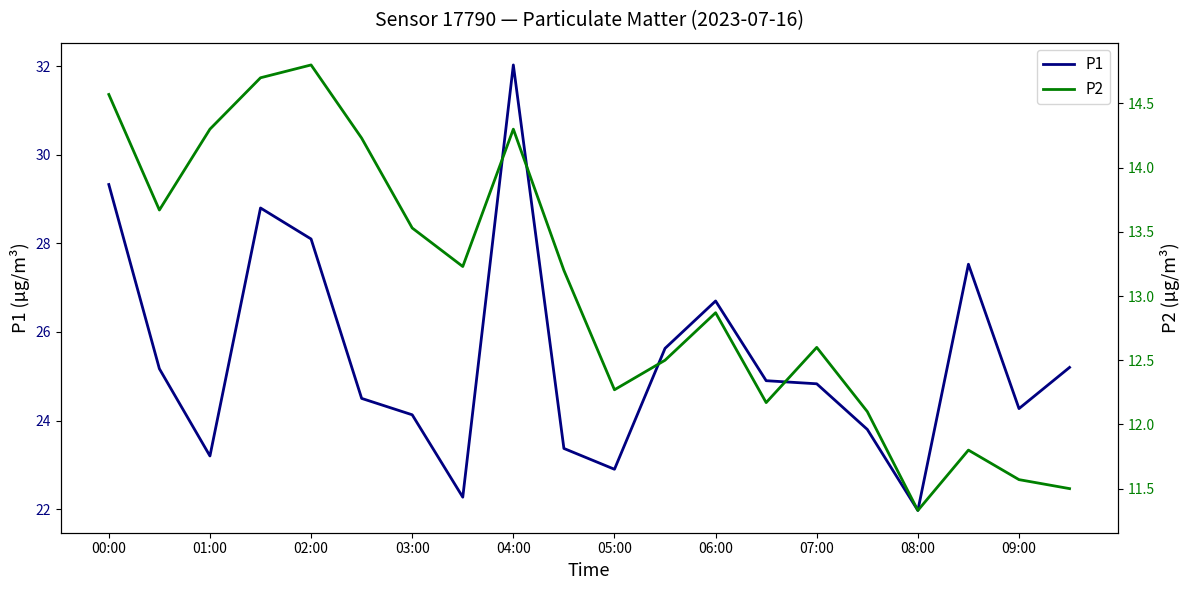

What is the approximate value of P1 at 08:00?

22.0